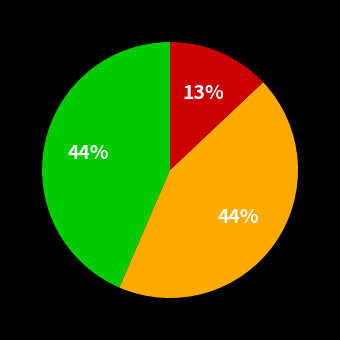

To the nearest percent, what is the average slice percentage?

33%